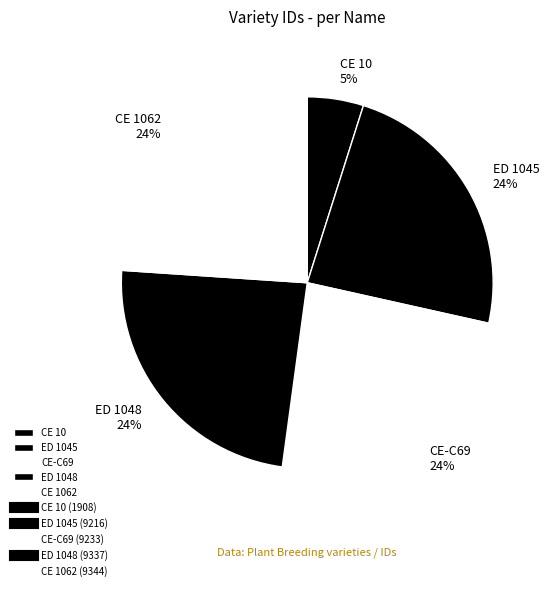

The ED 1045 slice represents 24% of the pie. True or false?

True